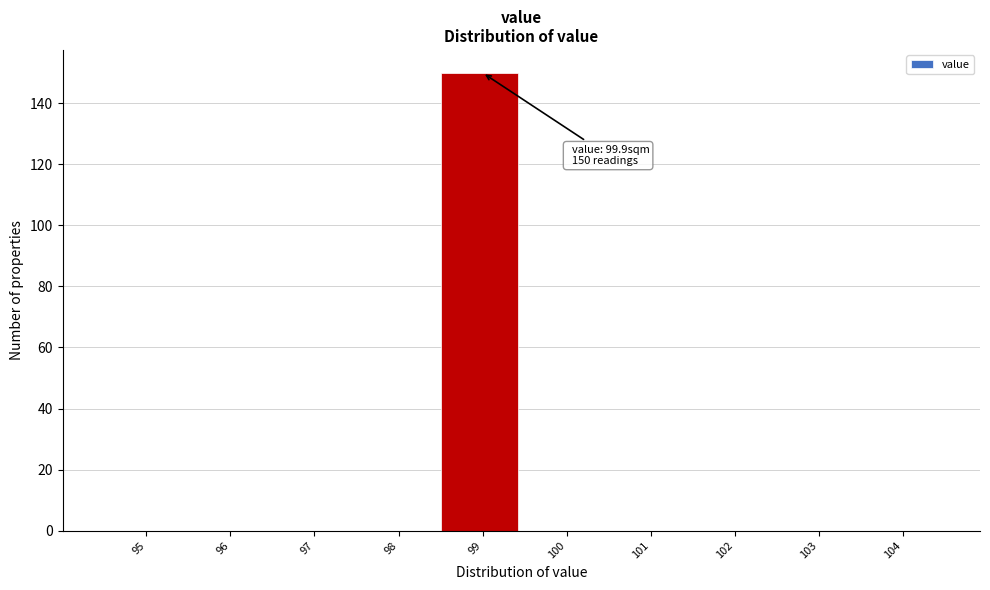

Reading left to right, extract all data points from this chart.

95=0	96=0	97=0	98=0	99=150	100=0	101=0	102=0	103=0	104=0